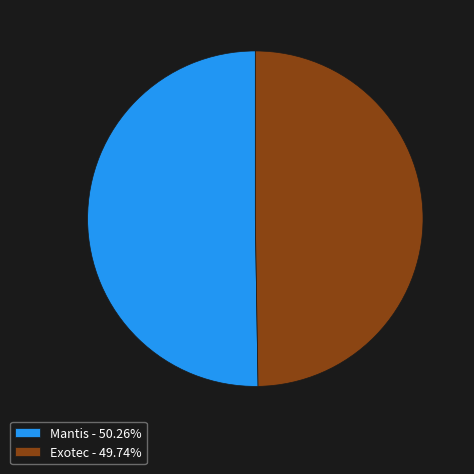

Rank the categories by value from highest to lowest.

Mantis, Exotec